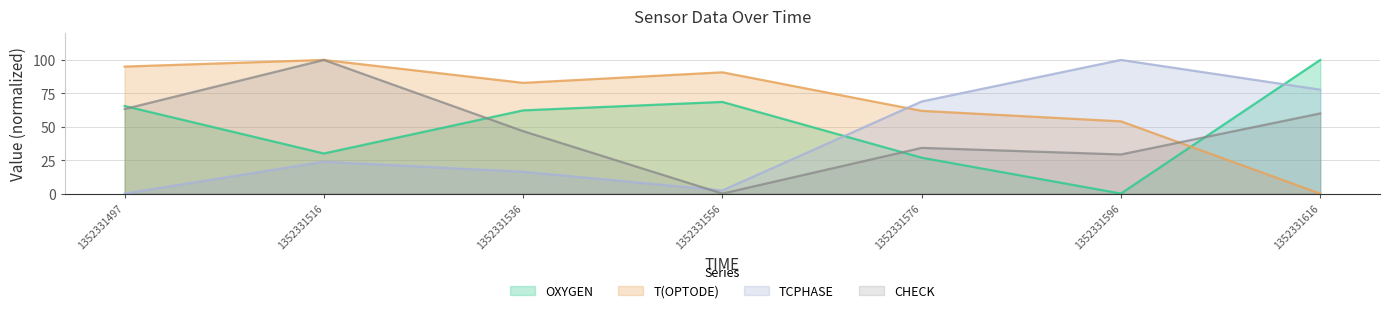

At which label does T(OPTODE) reach its peak?

1352331516